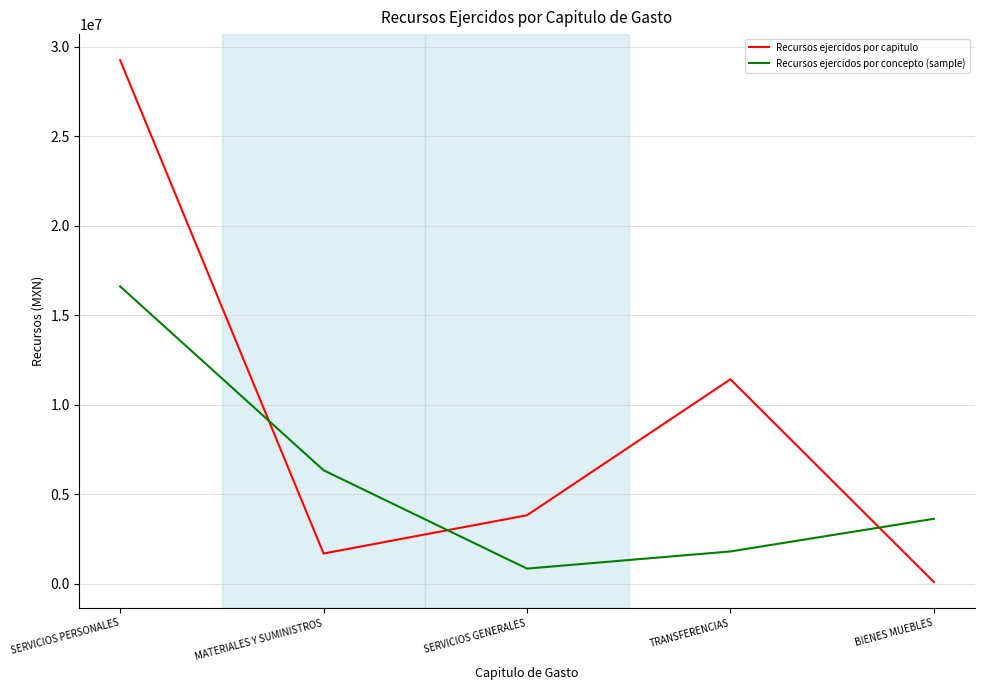

What is the minimum value for Recursos ejercidos por capitulo?

101986.6